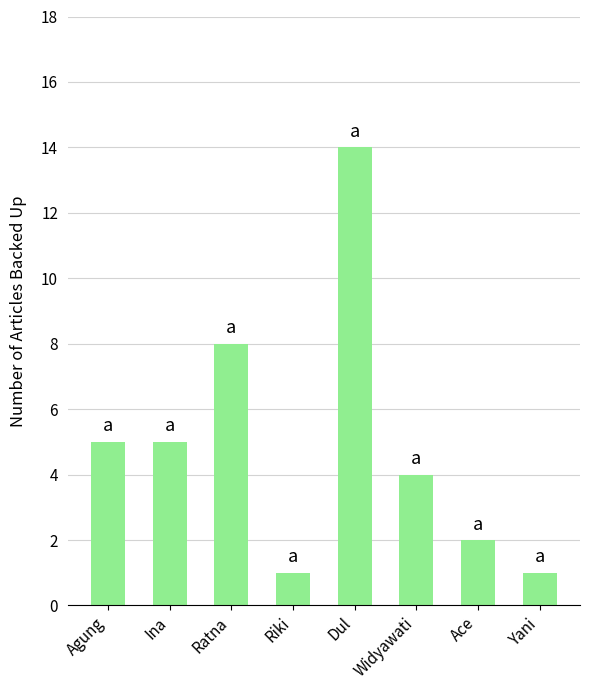

What is the maximum value shown in the chart?

14